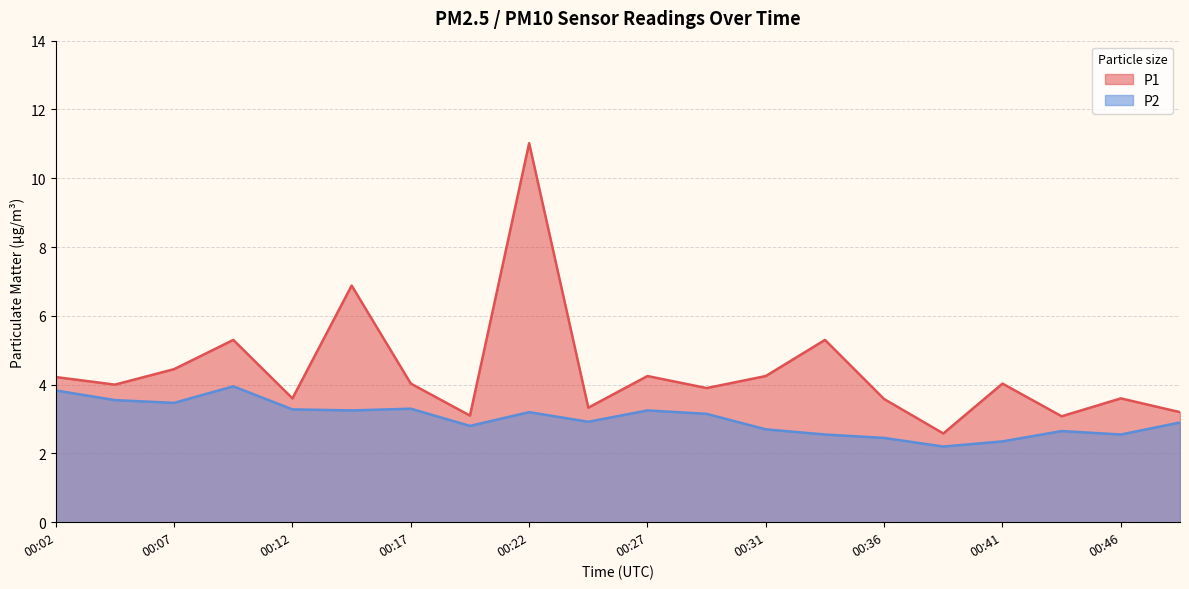

At which label does P2 first exceed 3?

00:02